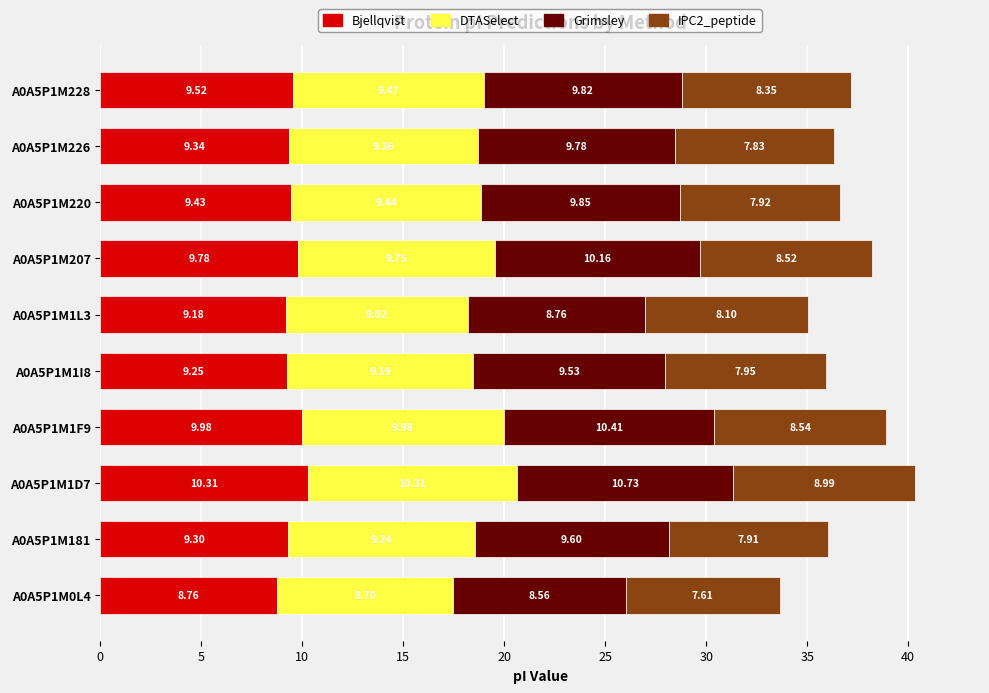

What is the sum of the Bjellqvist values at A0A5P1M226 and A0A5P1M181?

18.6